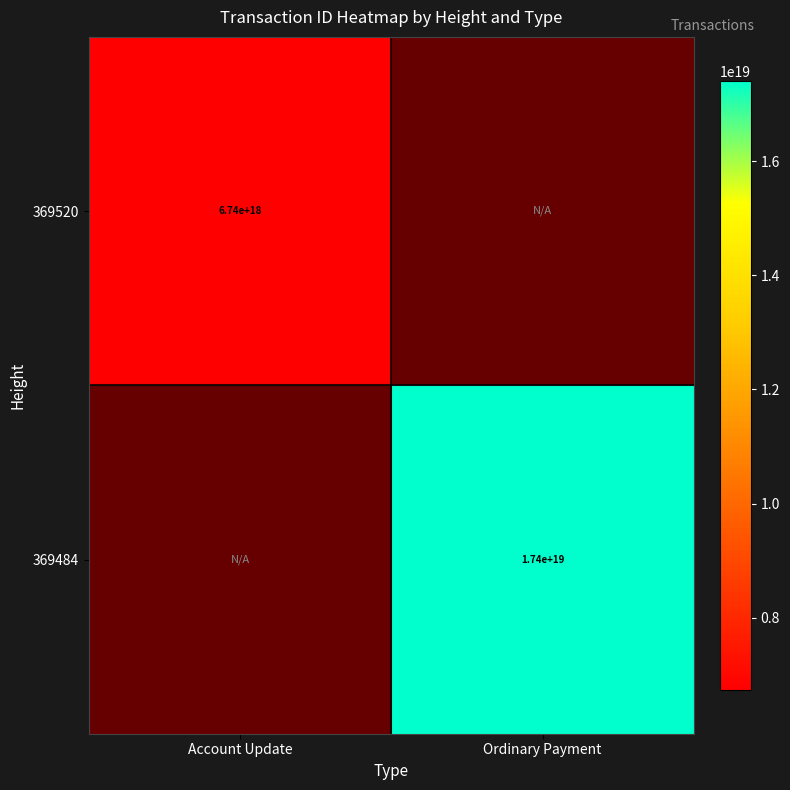

At how many categories does at least one series exceed 15273544704849704960?

1